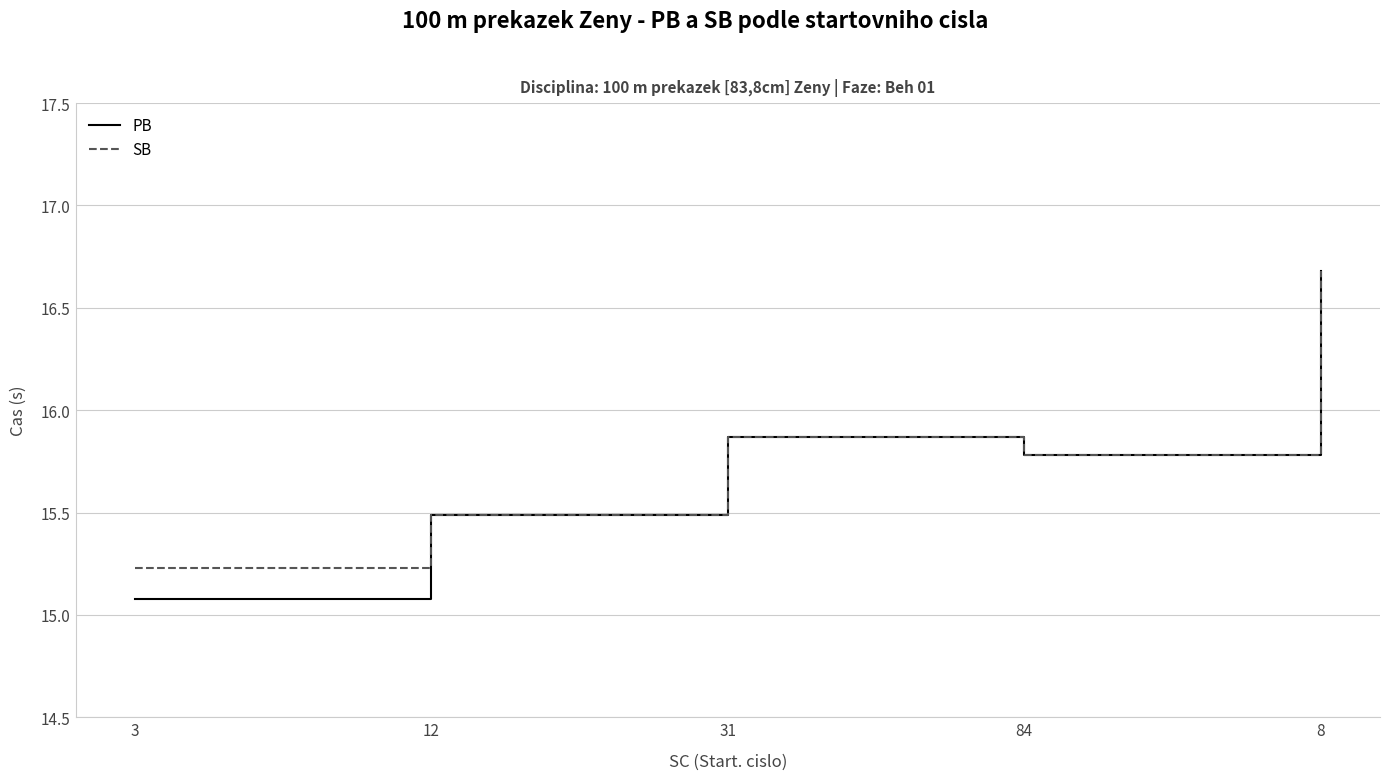

What is the total value across all series at 3?

30.3